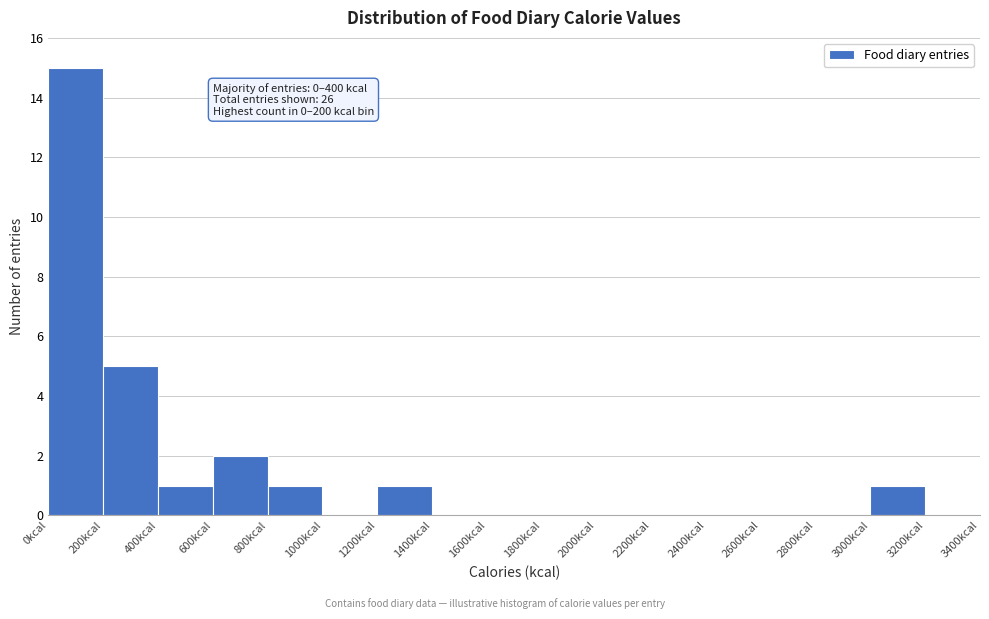

Which range on the x-axis has the tallest bar?

0 to 200